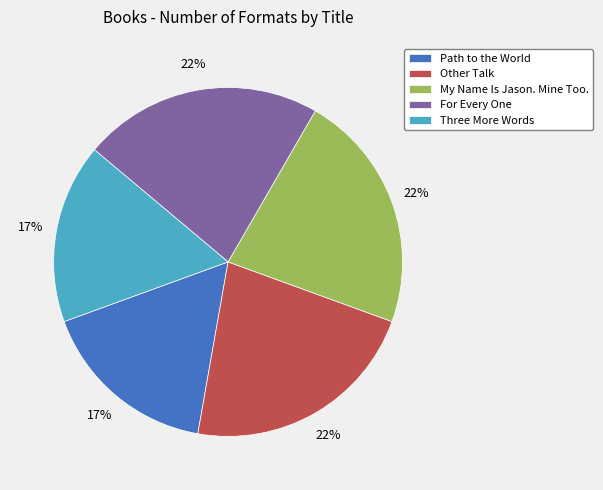

Is For Every One the majority of the pie?

No